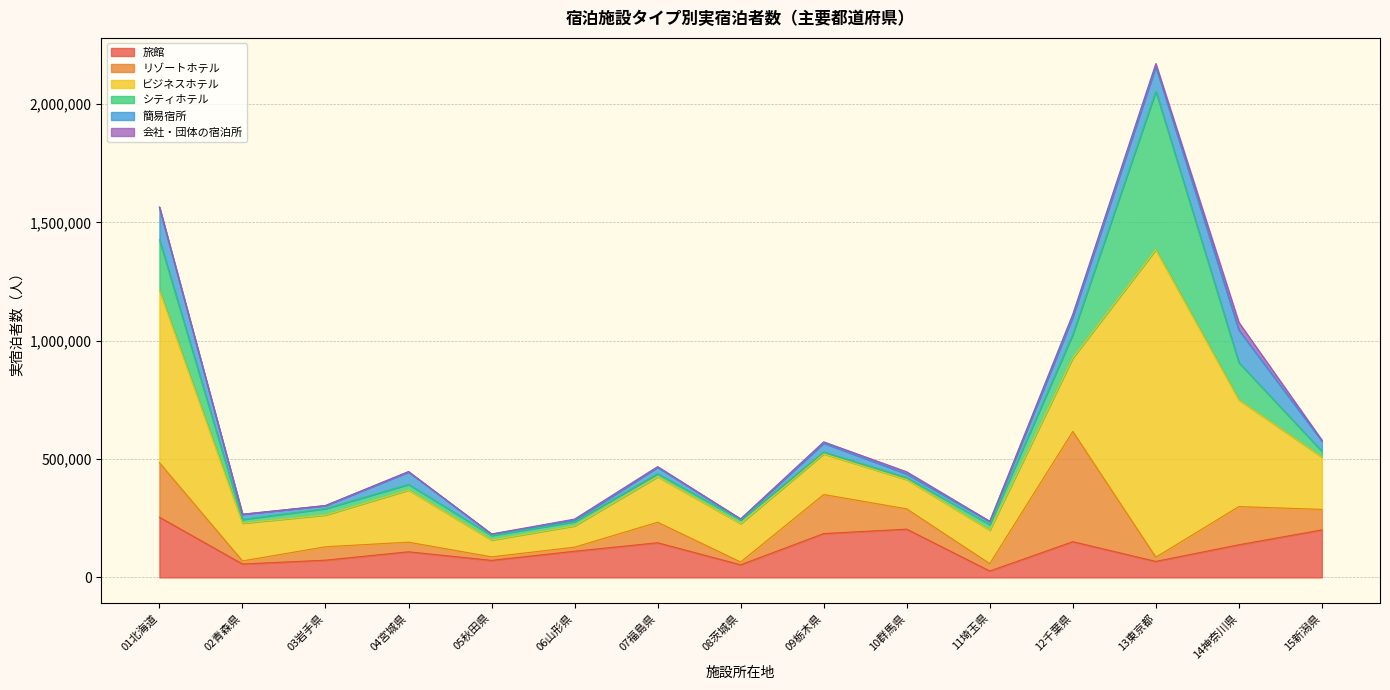

What are all the series names shown in the legend?

旅館, リゾートホテル, ビジネスホテル, シティホテル, 簡易宿所, 会社・団体の宿泊所